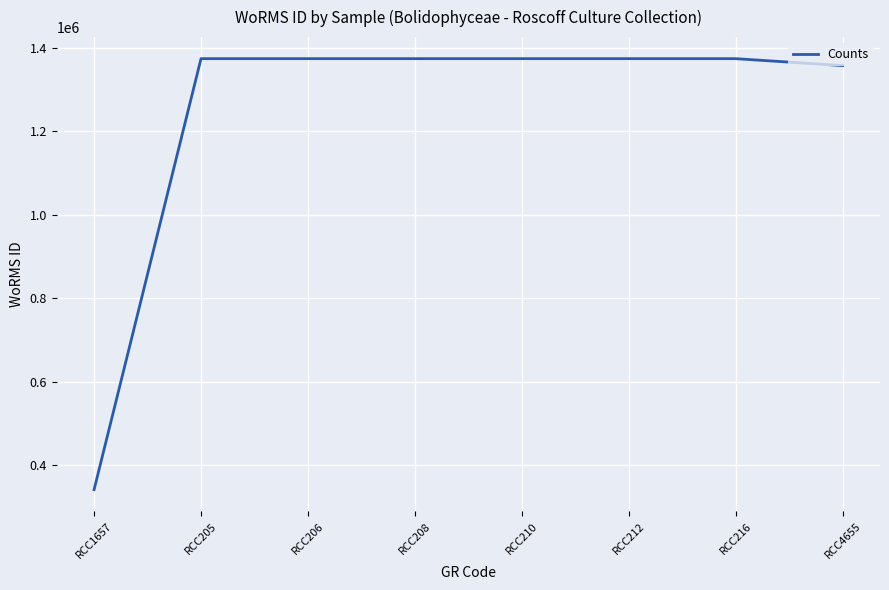

What is the ratio of the value at RCC1657 to the value at RCC210?

0.2